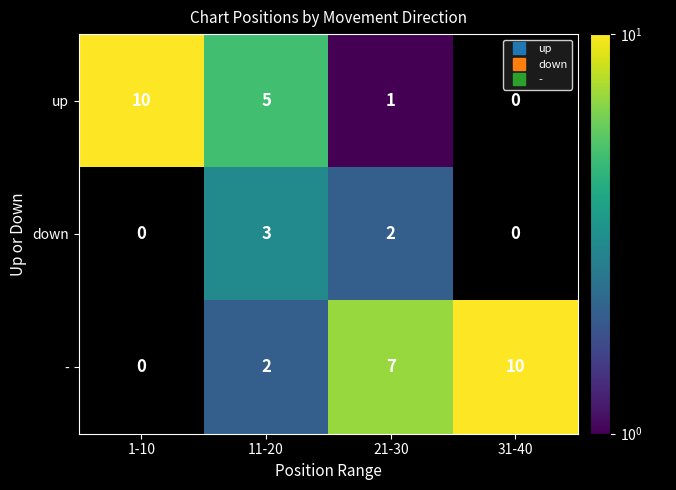

How many positive values does the up series have?

3